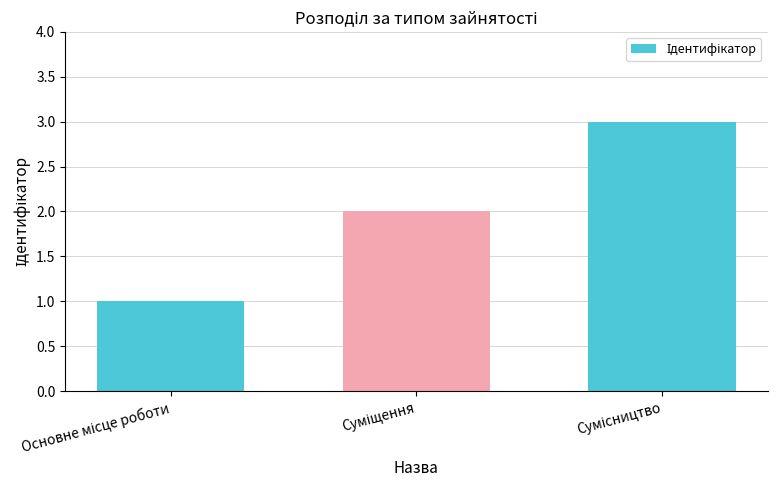

What is the sum of all values?

6